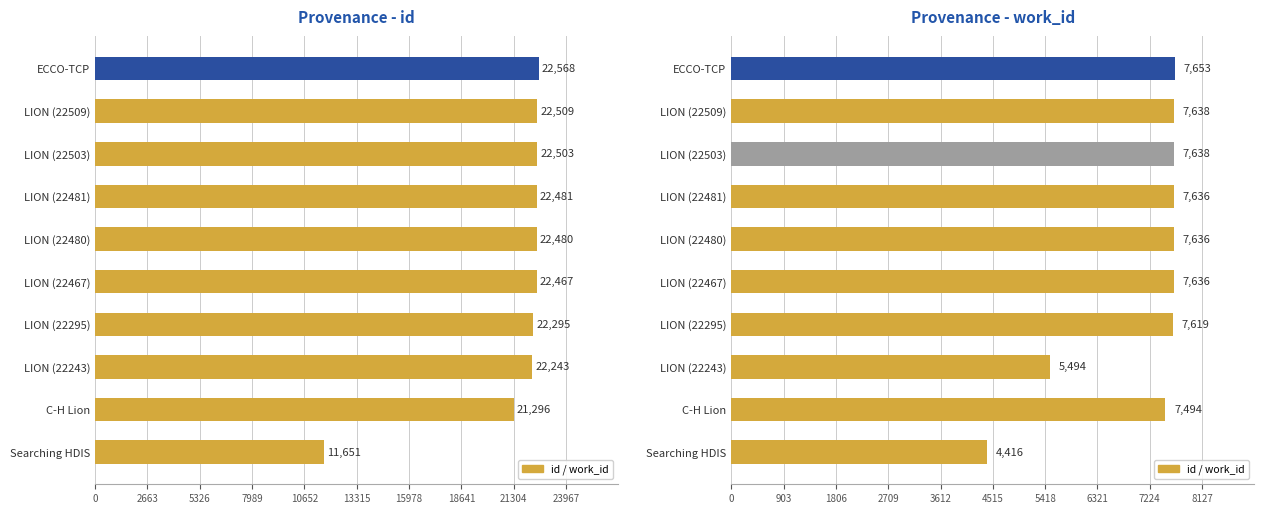

Which series has the largest total across all categories?

id